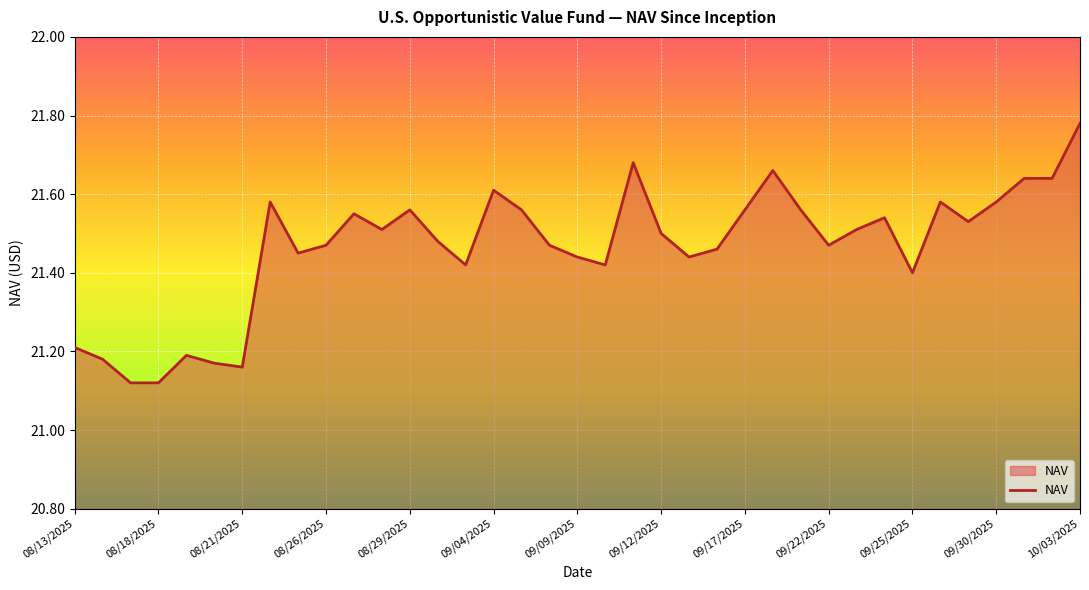

What is the difference between the maximum and minimum values?

0.7